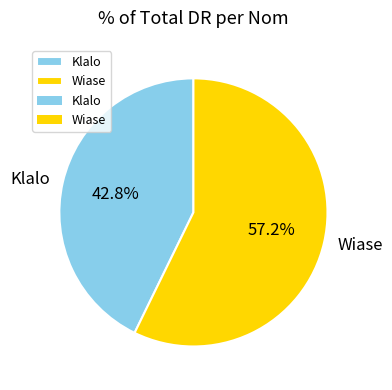

Which category has the smallest portion of the pie?

Klalo